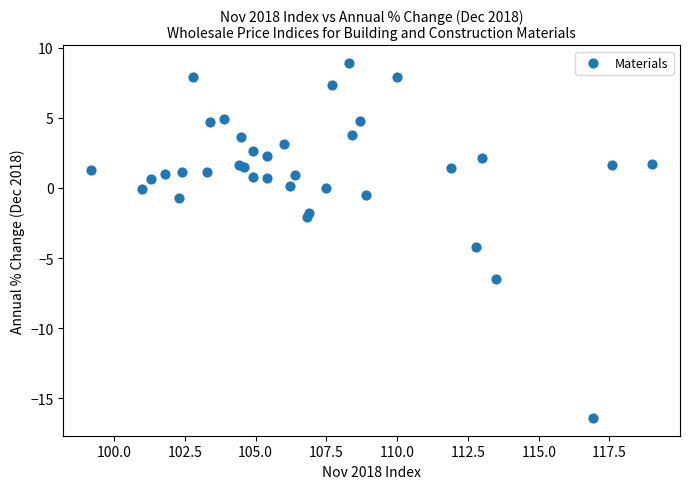

What Y value in the scatter plot is closest to -3?

-2.1